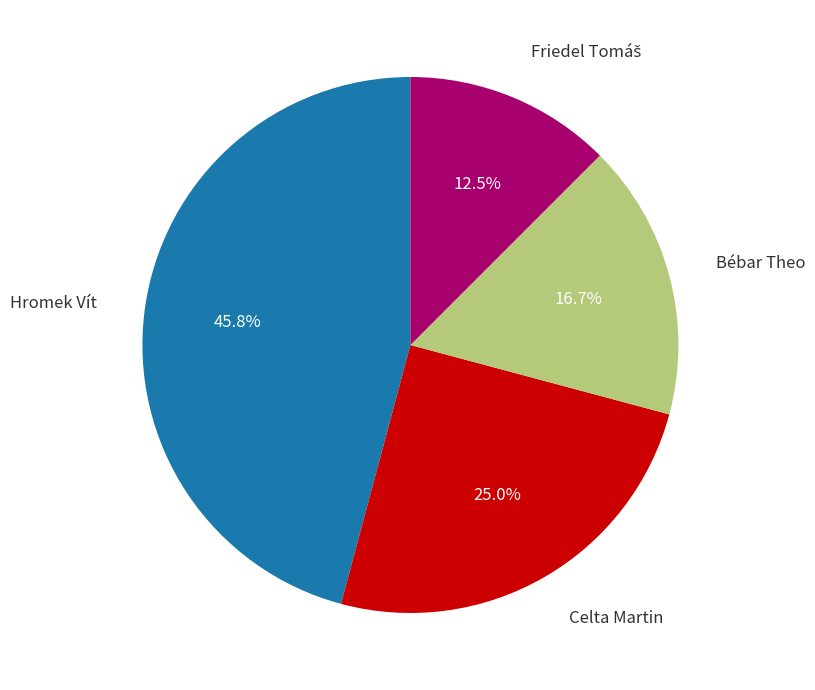

Count the number of slices in the pie.

4